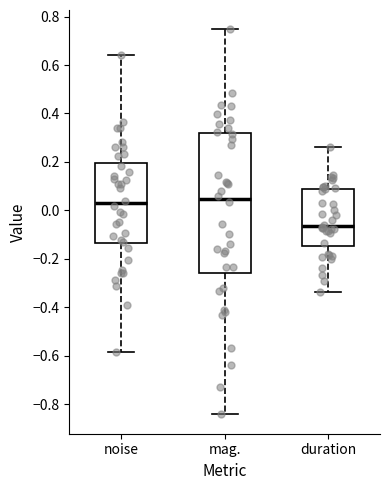

Where does the upper whisker of the box for duration end on the y-axis? The values are not printed on the chart, so give them approximately, as read against the axis.

0.26